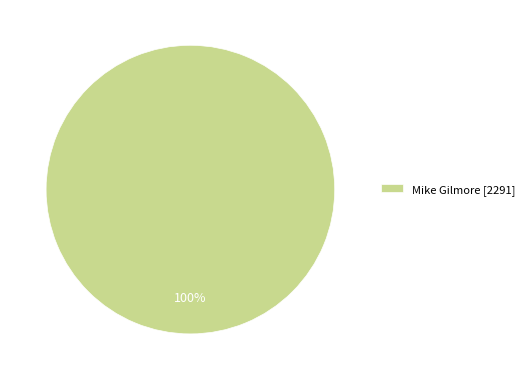

Which category accounts for the majority?

Mike Gilmore [2291]